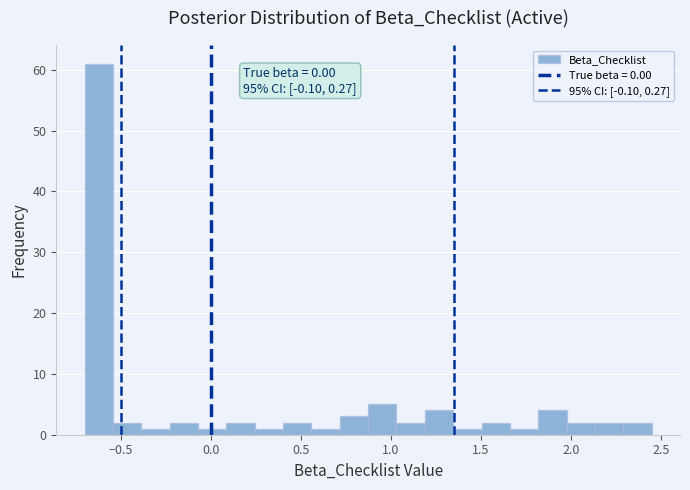

Around what value on the x-axis is the tallest bar? Give the approximate position of its centre, as read against the axis.

-0.60